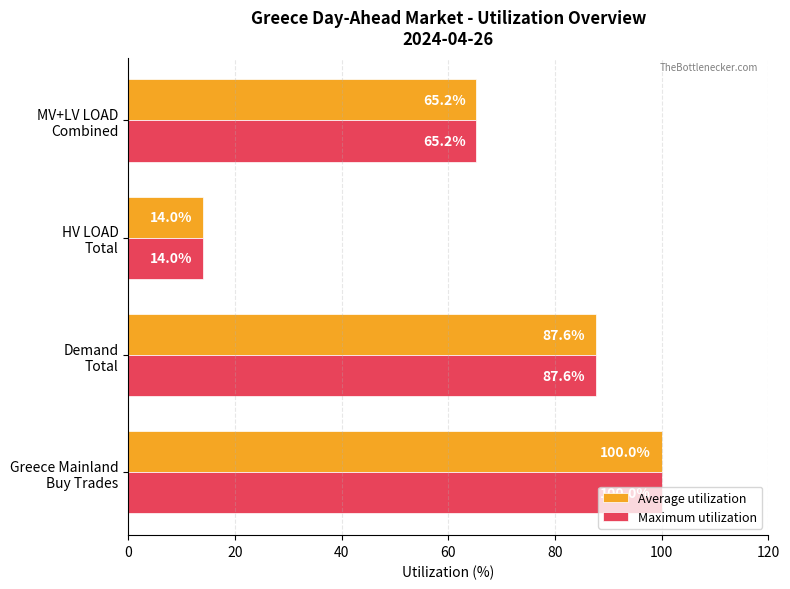

List the labels in order of Maximum utilization value, smallest first.

HV LOAD
Total, MV+LV LOAD
Combined, Demand
Total, Greece Mainland
Buy Trades